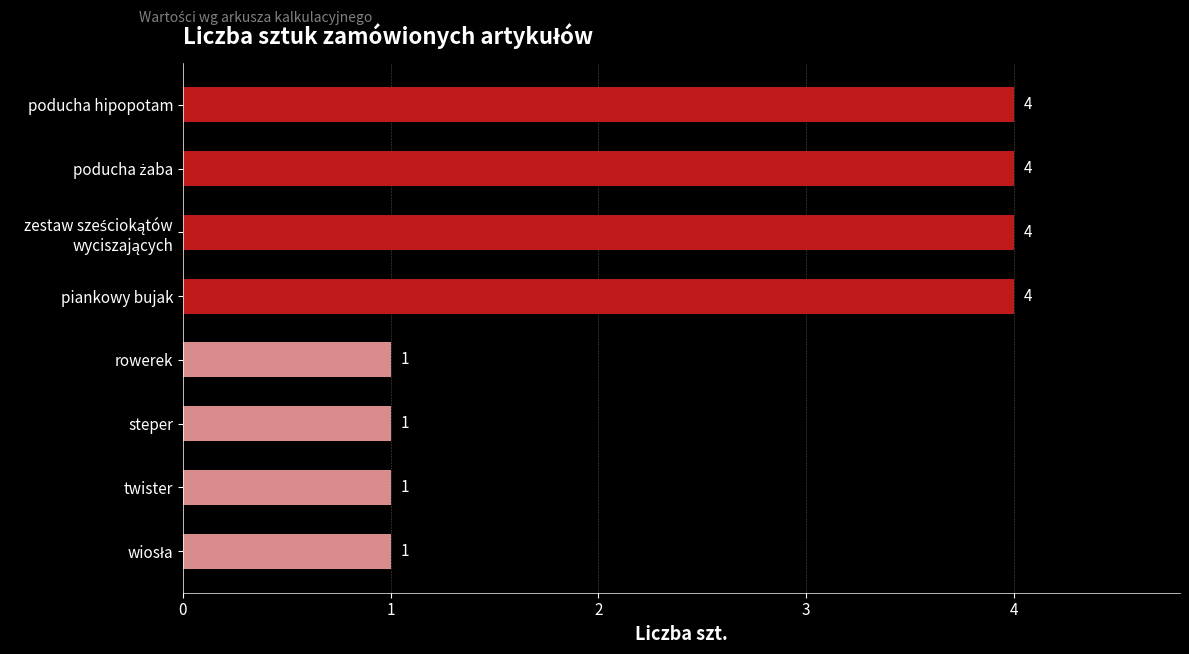

Reading top to bottom, extract all data points from this chart.

4	4	4	4	1	1	1	1